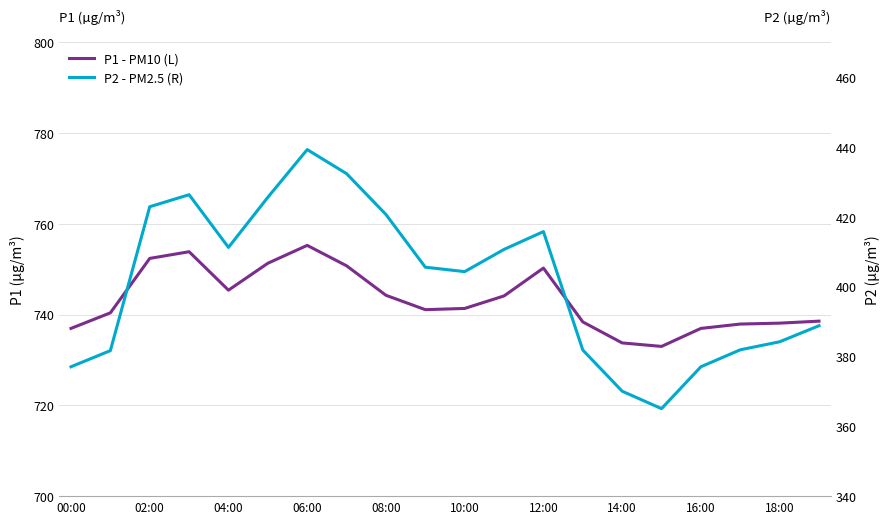

Which series has the widest spread of values?

P2 - PM2.5 (R)